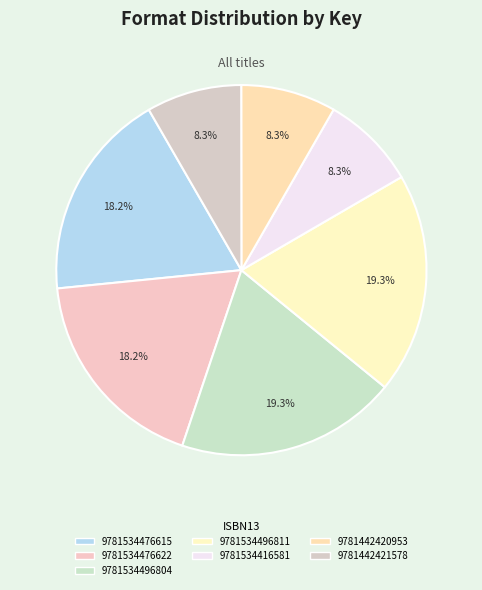

Is 9781534496811 the majority of the pie?

No